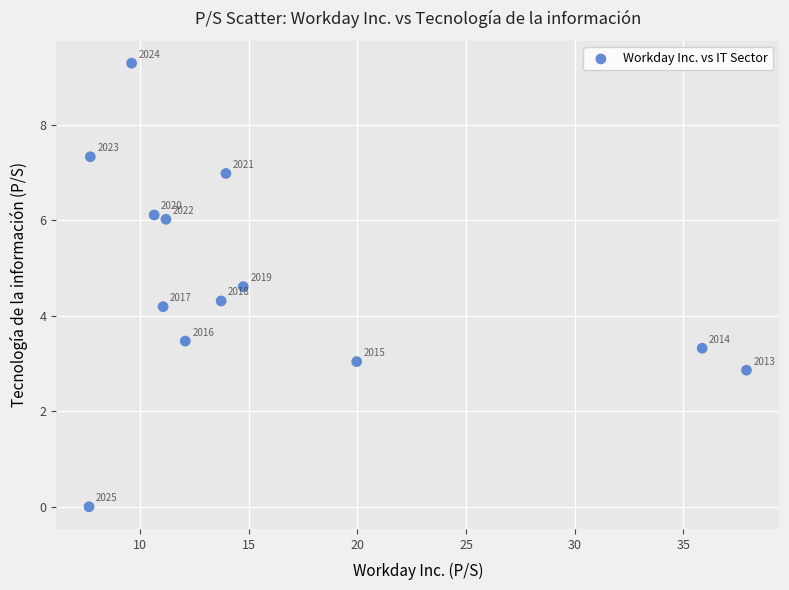

What Y value in the scatter plot is closest to 4?

4.2